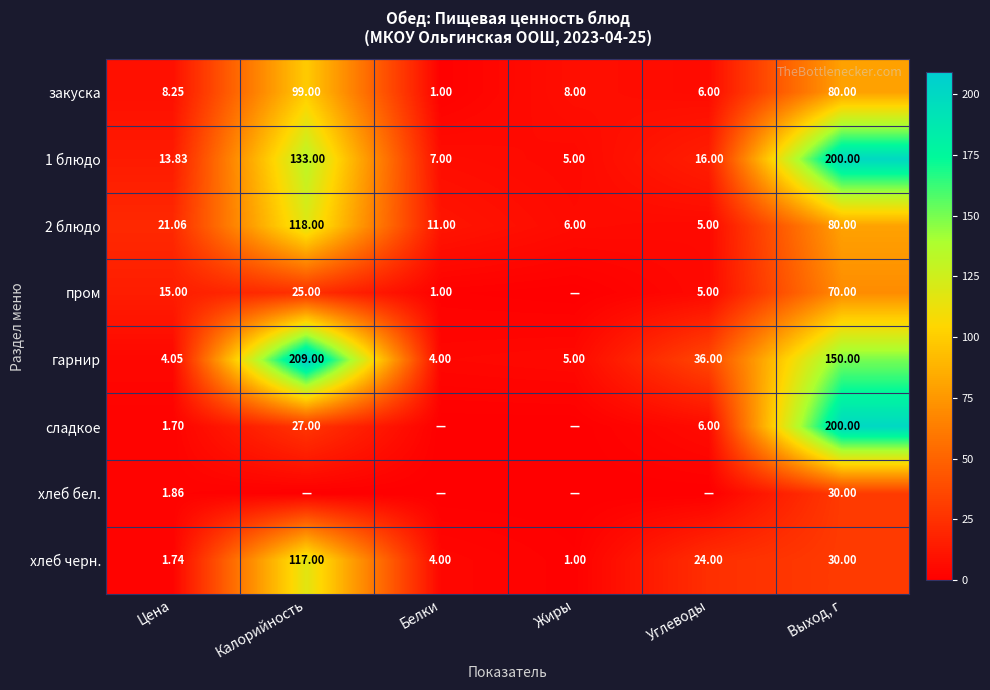

At which label does 2 блюдо reach its minimum?

Углеводы